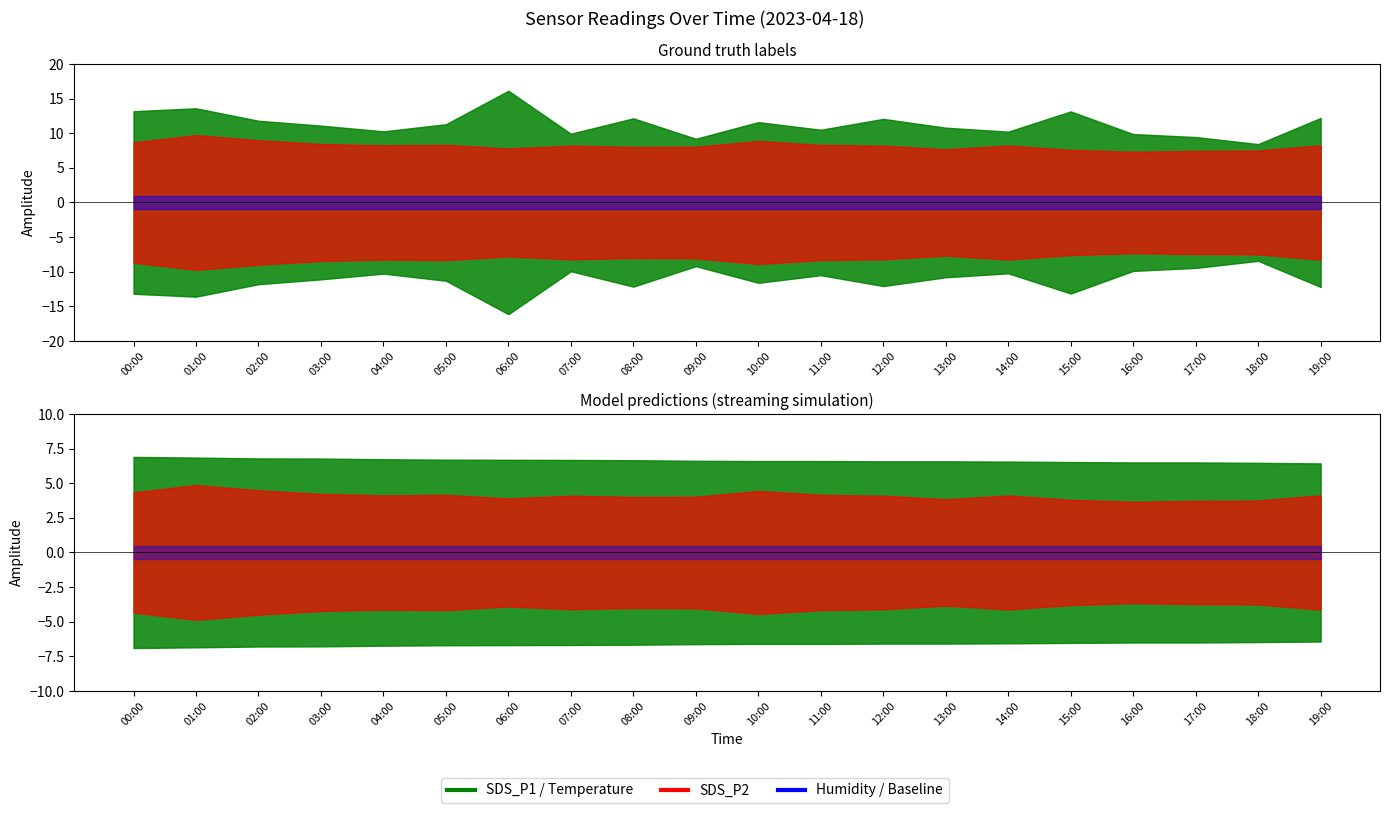

True or false: BME280_humidity and SDS_P1 cross at least once.

False